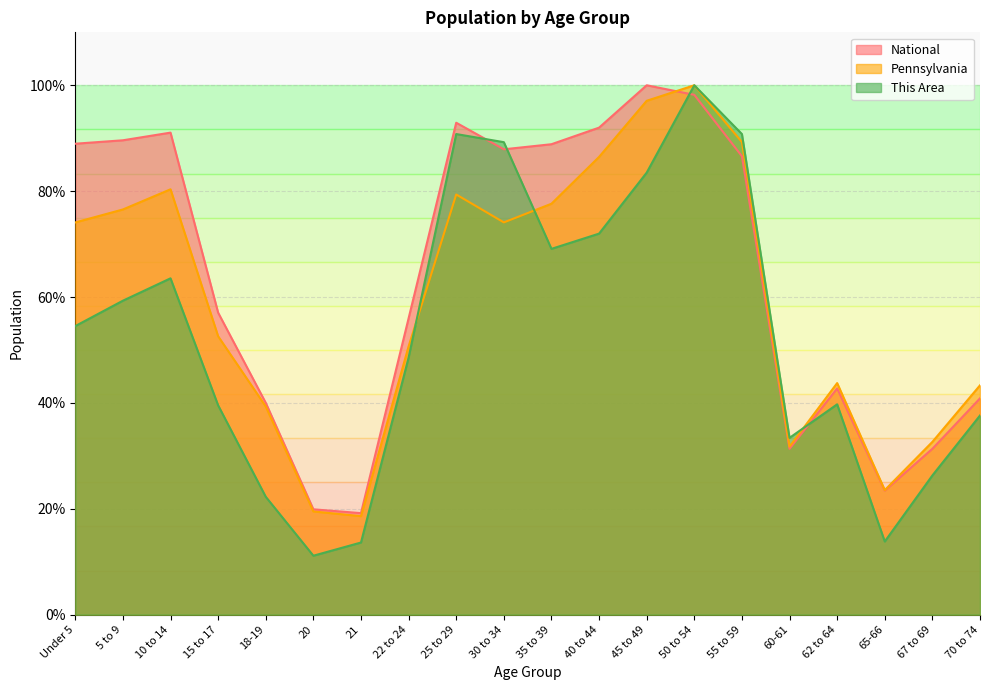

Rank the series at 55 to 59 from highest to lowest value.

This Area, Pennsylvania, National